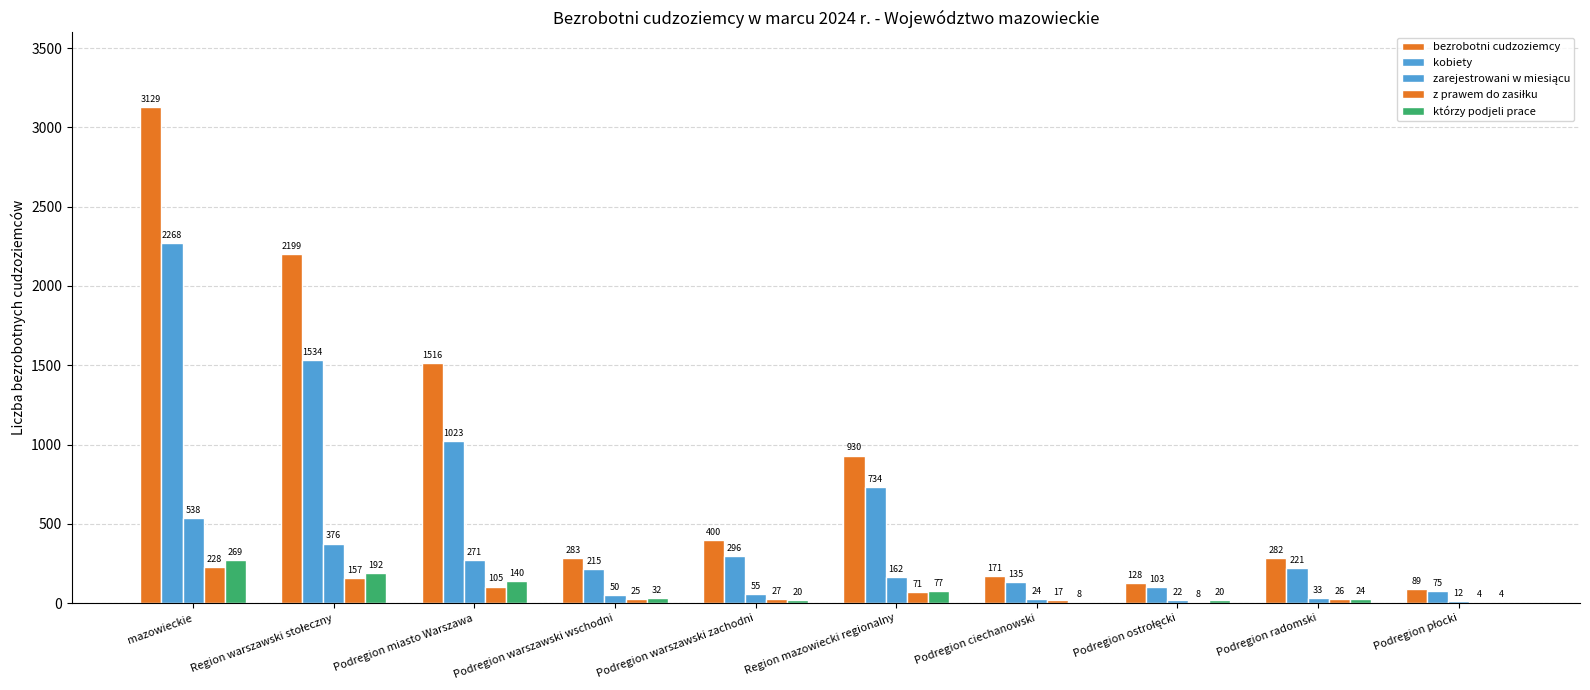

At how many categories does at least one series exceed 964?

3